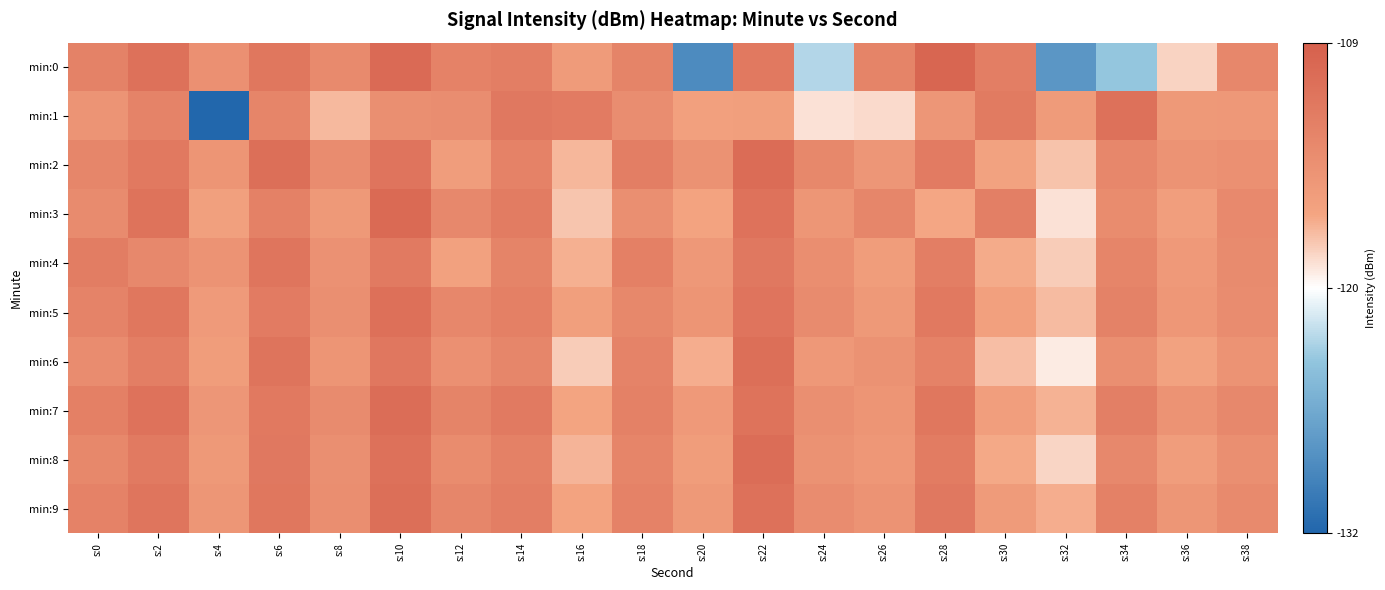

Reading left to right, what are all the values shown in this chart?

min:0: s:0=-113.0	s:2=-111.0	s:4=-114.7	s:6=-111.7	s:8=-114.0	s:10=-110.3	s:12=-113.1	s:14=-112.5	s:16=-116.0	s:18=-113.2	s:20=-128.8	s:22=-112.0	s:24=-122.9	s:26=-113.2	s:28=-109.8	s:30=-112.5	s:32=-127.9	s:34=-123.9	s:36=-118.8	s:38=-113.6
min:1: s:0=-115.2	s:2=-113.2	s:4=-131.8	s:6=-113.3	s:8=-117.9	s:10=-114.6	s:12=-114.4	s:14=-112.0	s:16=-112.3	s:18=-114.3	s:20=-116.6	s:22=-116.4	s:24=-119.4	s:26=-119.1	s:28=-115.4	s:30=-112.2	s:32=-116.0	s:34=-111.1	s:36=-115.7	s:38=-115.6
min:2: s:0=-113.5	s:2=-112.0	s:4=-115.2	s:6=-110.8	s:8=-114.3	s:10=-111.5	s:12=-116.2	s:14=-113.1	s:16=-117.8	s:18=-112.6	s:20=-114.9	s:22=-110.5	s:24=-113.7	s:26=-115.4	s:28=-112.3	s:30=-116.8	s:32=-118.2	s:34=-113.6	s:36=-115.1	s:38=-114.7
min:3: s:0=-114.1	s:2=-111.3	s:4=-116.5	s:6=-112.9	s:8=-115.7	s:10=-110.2	s:12=-113.8	s:14=-112.4	s:16=-118.3	s:18=-114.6	s:20=-116.9	s:22=-111.2	s:24=-115.3	s:26=-113.5	s:28=-117.1	s:30=-112.7	s:32=-119.4	s:34=-114.2	s:36=-116.3	s:38=-113.9
min:4: s:0=-112.5	s:2=-113.8	s:4=-115.0	s:6=-111.6	s:8=-114.8	s:10=-112.1	s:12=-116.7	s:14=-113.3	s:16=-117.5	s:18=-112.8	s:20=-115.6	s:22=-111.9	s:24=-114.4	s:26=-116.1	s:28=-112.6	s:30=-117.3	s:32=-118.6	s:34=-113.4	s:36=-115.8	s:38=-114.1
min:5: s:0=-113.2	s:2=-111.7	s:4=-115.9	s:6=-112.3	s:8=-114.5	s:10=-110.9	s:12=-113.6	s:14=-112.8	s:16=-116.4	s:18=-113.7	s:20=-115.2	s:22=-111.5	s:24=-114.1	s:26=-115.7	s:28=-112.0	s:30=-116.6	s:32=-117.9	s:34=-113.0	s:36=-115.5	s:38=-114.3
min:6: s:0=-114.3	s:2=-112.6	s:4=-116.1	s:6=-111.4	s:8=-115.2	s:10=-111.8	s:12=-114.7	s:14=-113.5	s:16=-118.6	s:18=-113.2	s:20=-117.4	s:22=-110.8	s:24=-115.6	s:26=-114.9	s:28=-113.1	s:30=-118.0	s:32=-119.7	s:34=-114.5	s:36=-116.8	s:38=-115.0
min:7: s:0=-112.8	s:2=-111.2	s:4=-115.4	s:6=-112.0	s:8=-114.1	s:10=-110.6	s:12=-113.3	s:14=-112.1	s:16=-117.0	s:18=-112.9	s:20=-115.8	s:22=-111.3	s:24=-114.6	s:26=-115.2	s:28=-111.7	s:30=-116.3	s:32=-117.6	s:34=-112.7	s:36=-115.0	s:38=-113.8
min:8: s:0=-113.7	s:2=-112.1	s:4=-115.7	s:6=-111.9	s:8=-114.6	s:10=-111.1	s:12=-114.2	s:14=-112.9	s:16=-117.7	s:18=-113.4	s:20=-116.1	s:22=-110.6	s:24=-114.9	s:26=-115.5	s:28=-112.4	s:30=-117.2	s:32=-118.9	s:34=-113.8	s:36=-116.2	s:38=-114.6
min:9: s:0=-113.1	s:2=-111.6	s:4=-115.3	s:6=-111.7	s:8=-114.4	s:10=-110.8	s:12=-113.5	s:14=-112.6	s:16=-116.9	s:18=-113.1	s:20=-115.7	s:22=-111.1	s:24=-114.3	s:26=-115.1	s:28=-111.9	s:30=-116.0	s:32=-117.4	s:34=-112.9	s:36=-115.3	s:38=-114.0